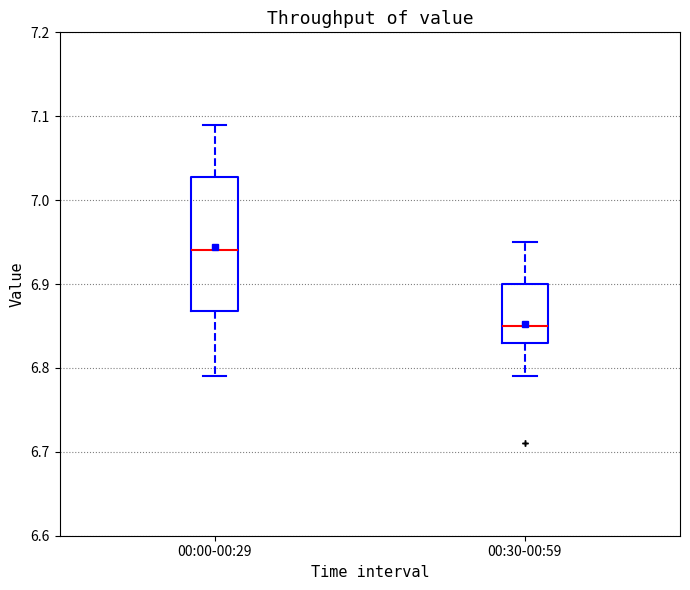

Which box is the tallest, from its lower edge to its upper edge?

00:00-00:29